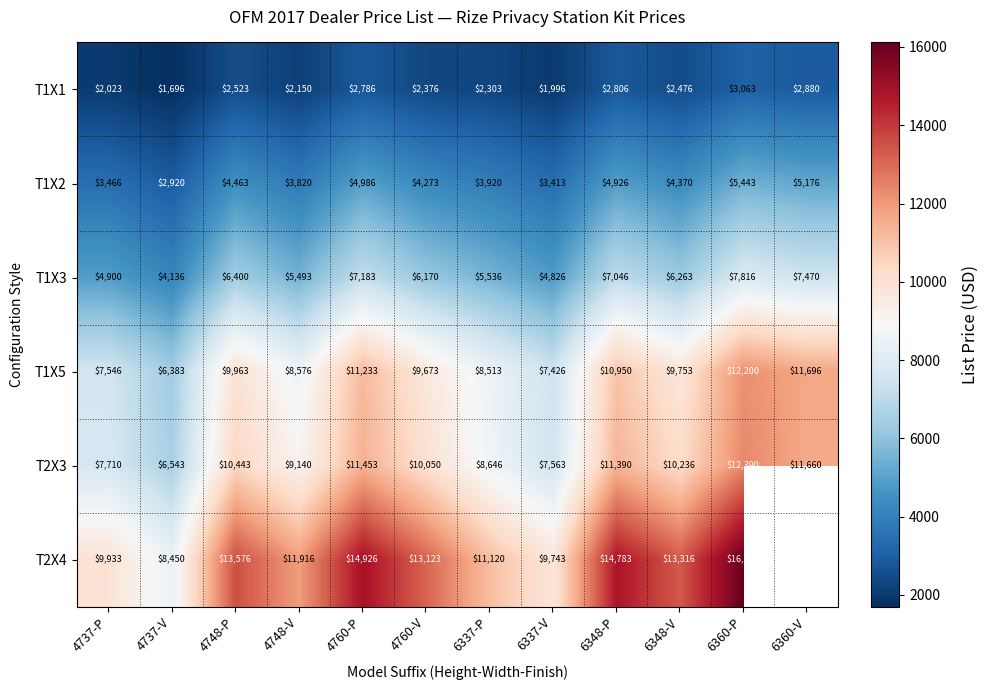

What is the average value of the T2X3 series?

9769